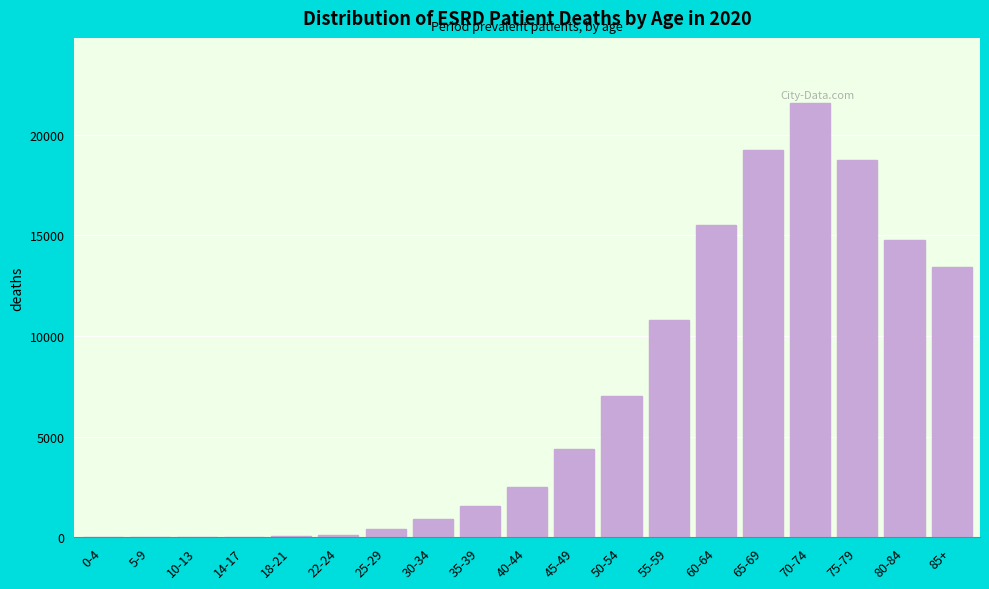

Approximately how many times larger is the value at 65-69 compared to 55-59?

1.8